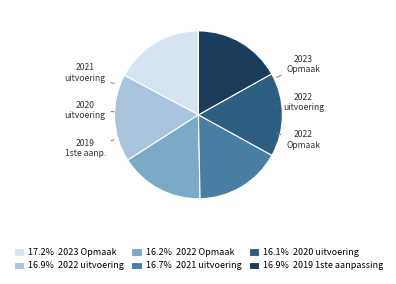

Count the number of slices in the pie.

6